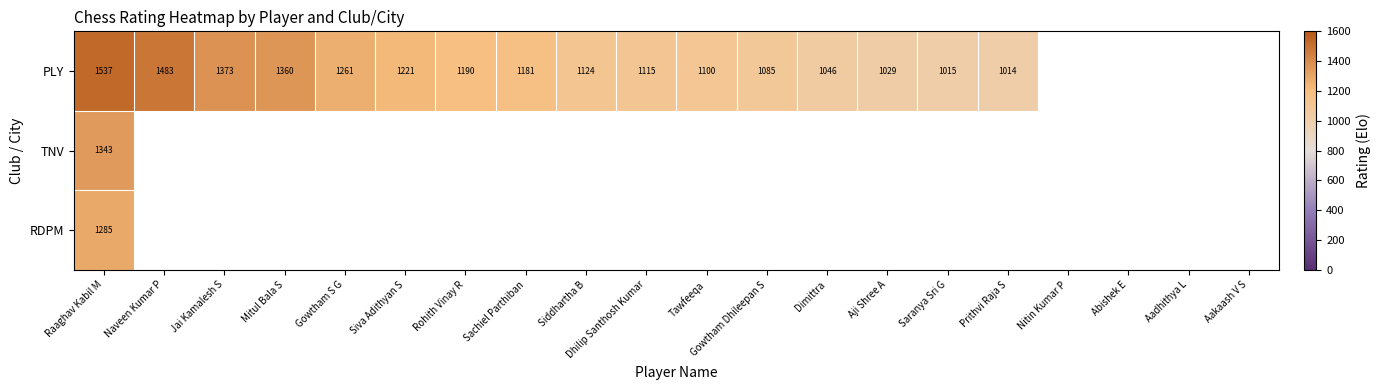

Is it true that PLY equals 456 at Dimittra?

False